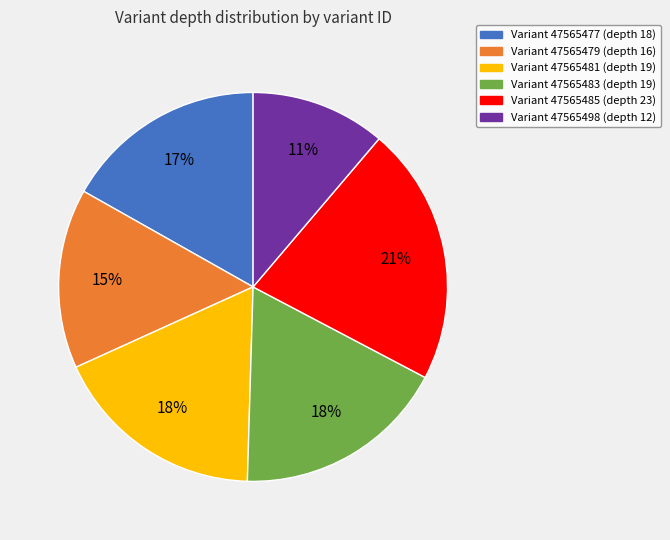

What is the ratio of the value at Variant 47565483 (depth 19) to the value at Variant 47565477 (depth 18)?

1.1